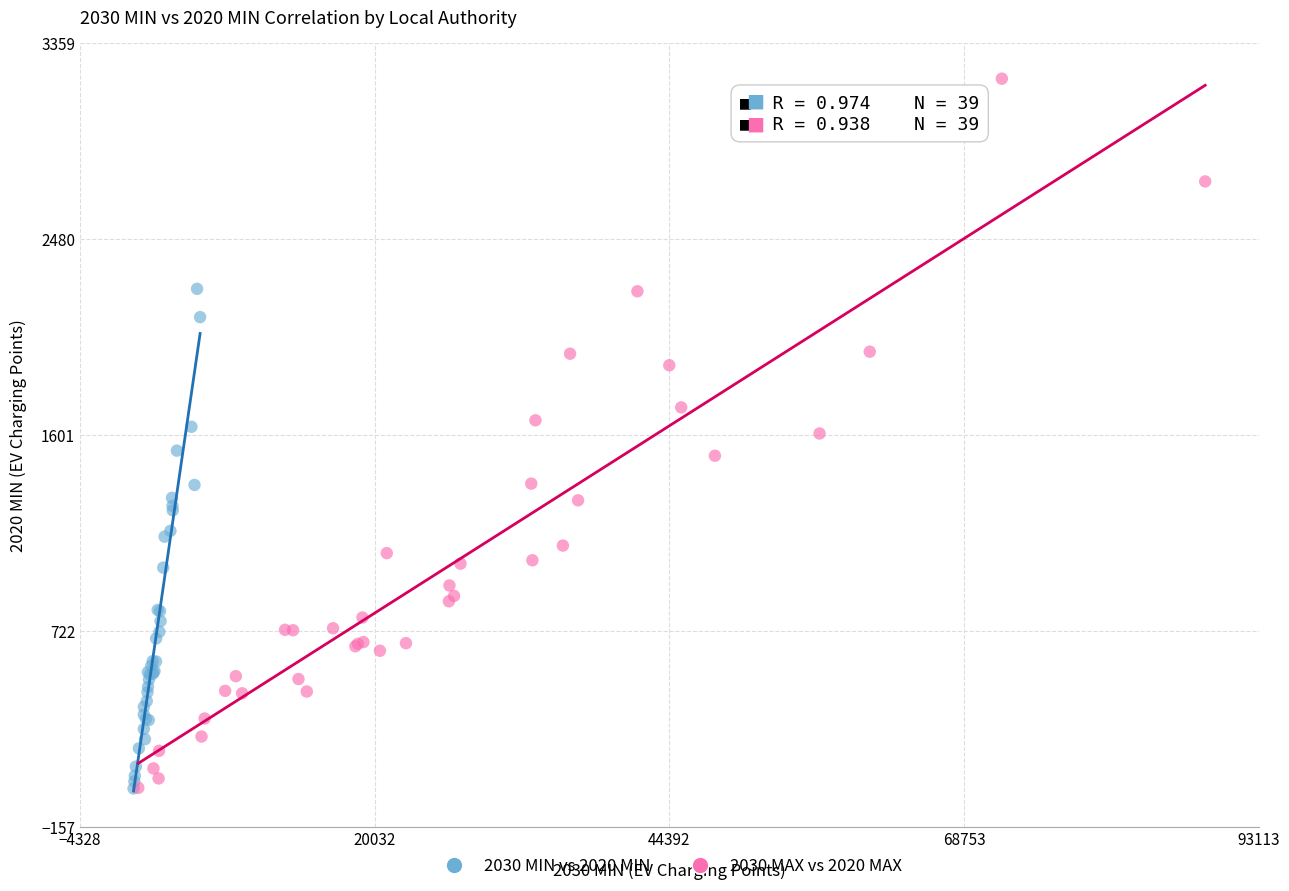

Which series has the largest Y range (max minus min)?

2030 MAX vs 2020 MAX